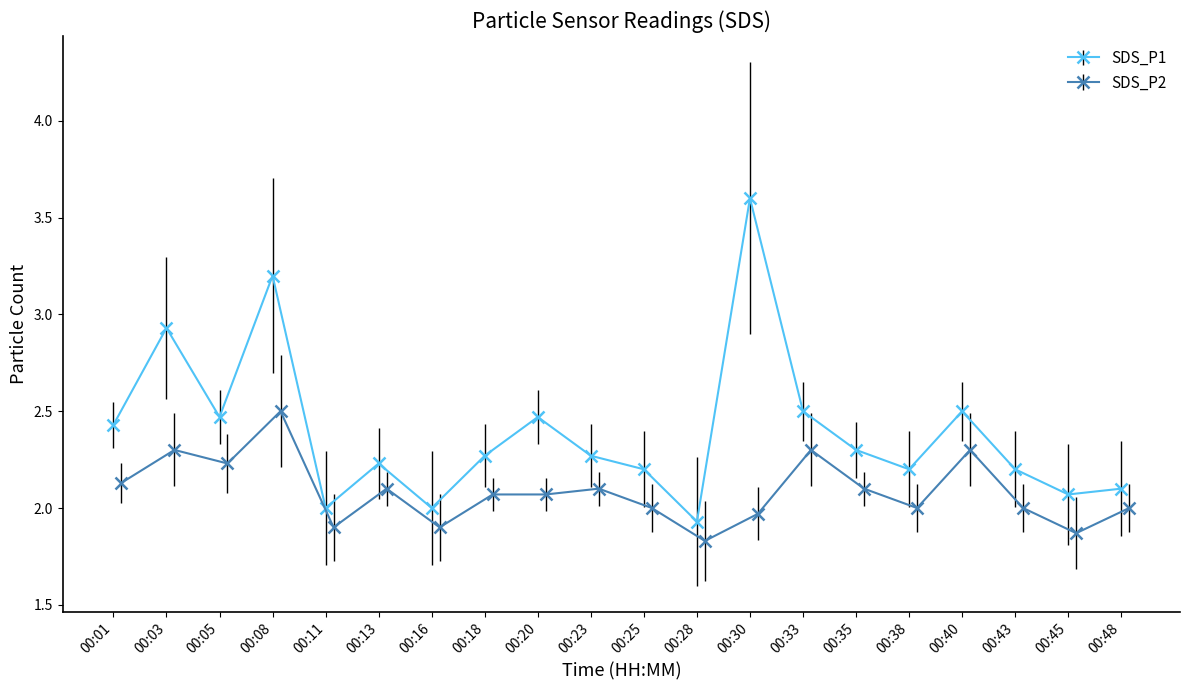

True or false: SDS_P2 has more than 2 points higher than both neighbors.

True